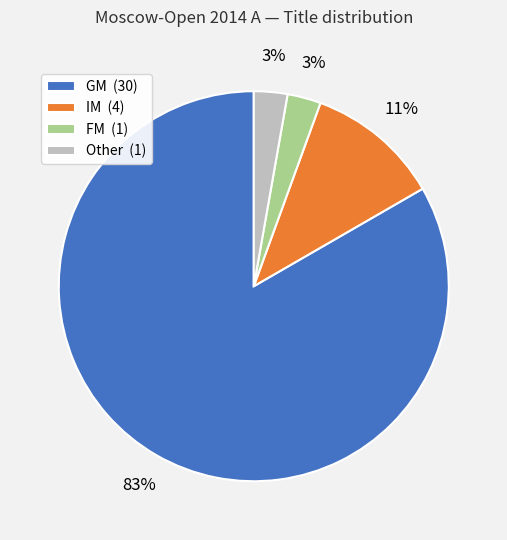

To the nearest percent, what portion does Other (1) represent?

3%